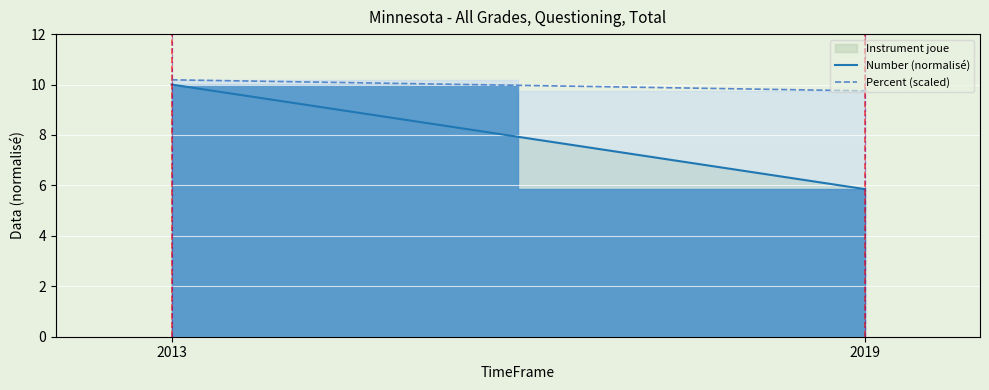

At which label is Number (normalisé) closest to 7?

2019